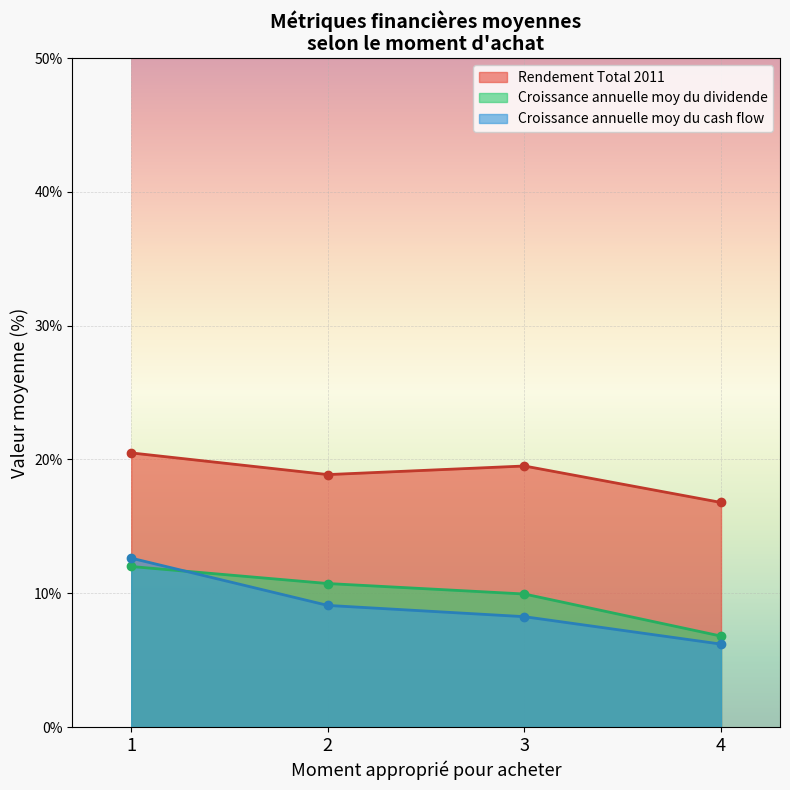

Between 2 and 4, which is larger?

2